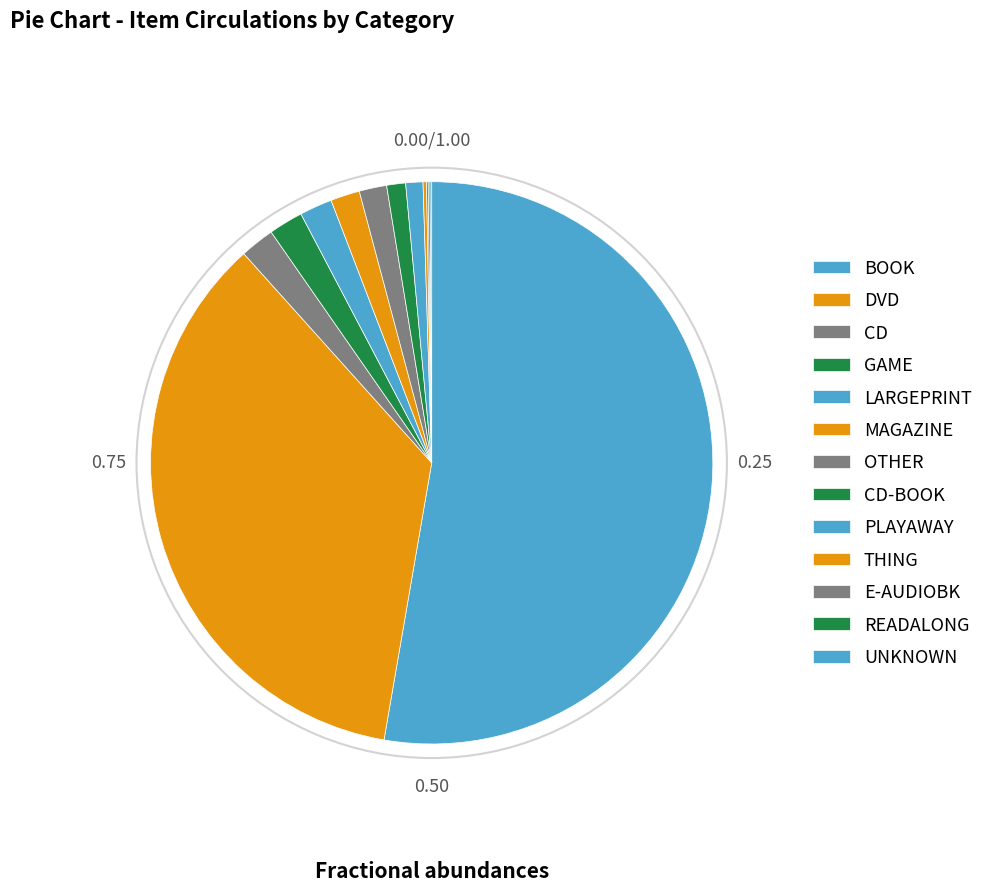

The OTHER slice represents 2% of the pie. True or false?

True